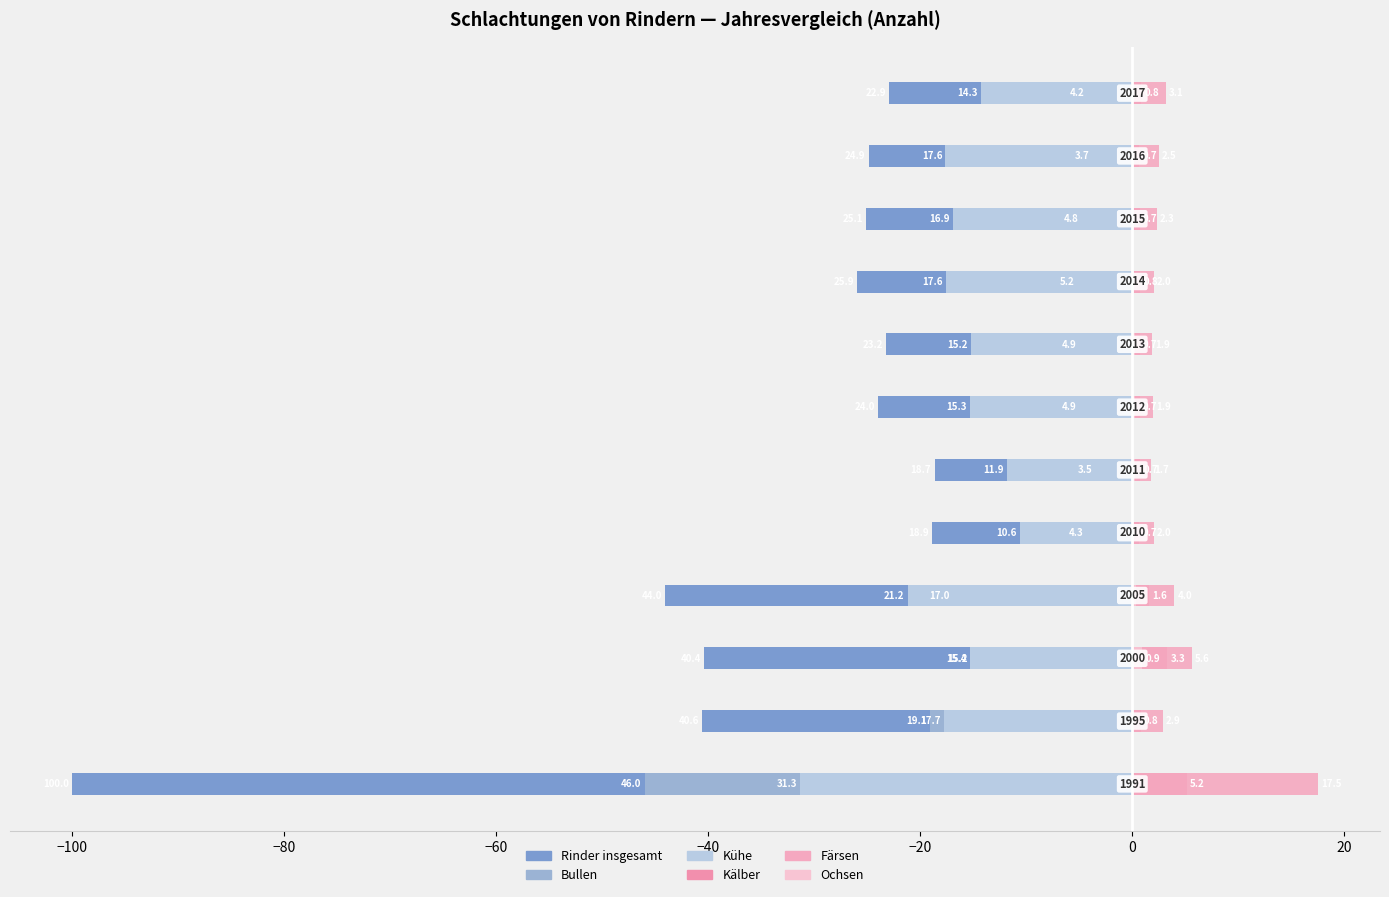

What are all the series names shown in the legend?

Rinder insgesamt, Bullen, Kühe, Kälber, Färsen, Ochsen